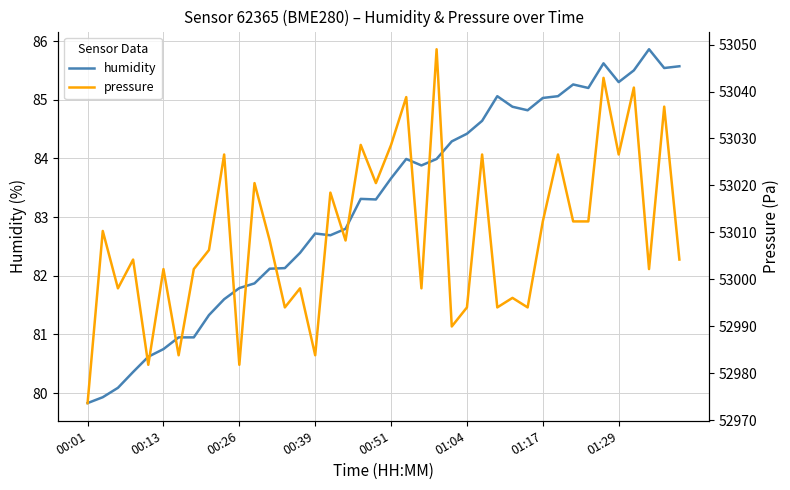

True or false: pressure and humidity cross at least once.

False